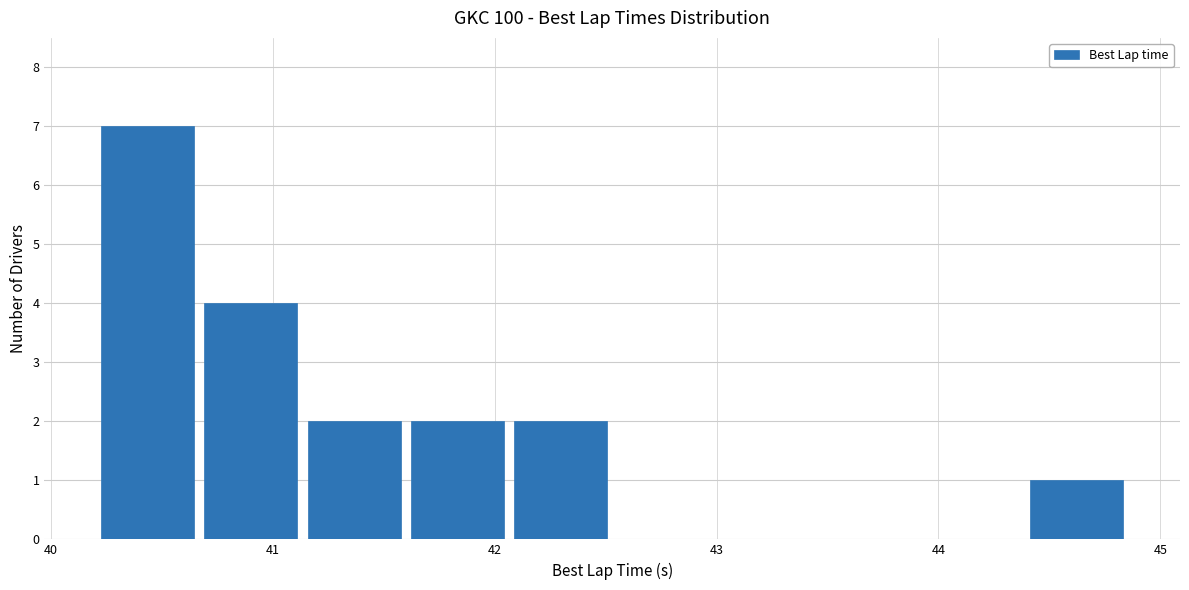

Reading left to right, transcribe this chart: for each bar, give the range it covers on the x-axis and its height. Neither the bar edges nor the heights are printed on the chart, so give them approximately, as read against the axes.

40.2 to 40.7: 7
40.7 to 41.1: 4
41.1 to 41.6: 2
41.6 to 42.1: 2
42.1 to 42.5: 2
42.5 to 43.0: 0
43.0 to 43.5: 0
43.5 to 43.9: 0
43.9 to 44.4: 0
44.4 to 44.9: 1